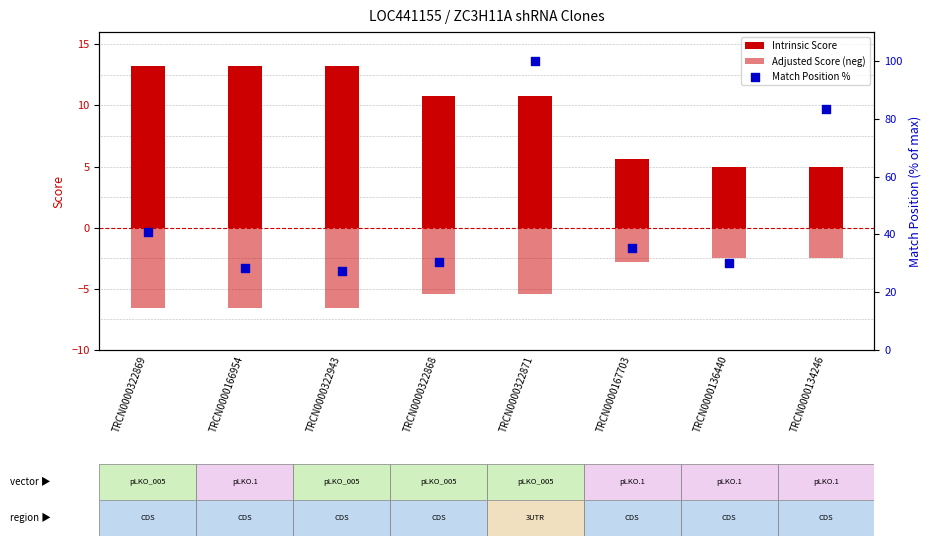

What are all the series names shown in the legend?

Intrinsic Score, Adjusted Score (neg), Match Position %